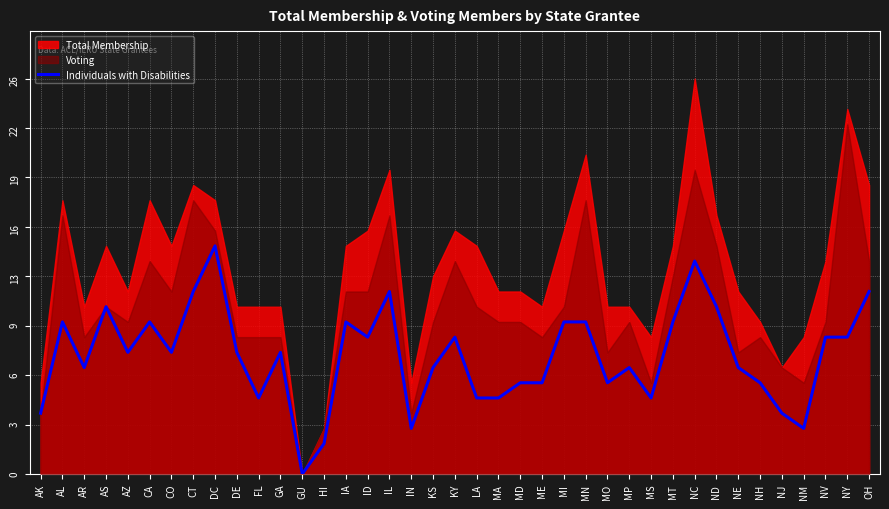

Reading right to left, what are all the values shown in this chart?

12	9	9	3	4	6	7	11	14	10	5	7	6	10	10	6	6	5	5	9	7	3	12	9	10	2	0	8	5	8	15	12	8	10	8	11	7	10	4